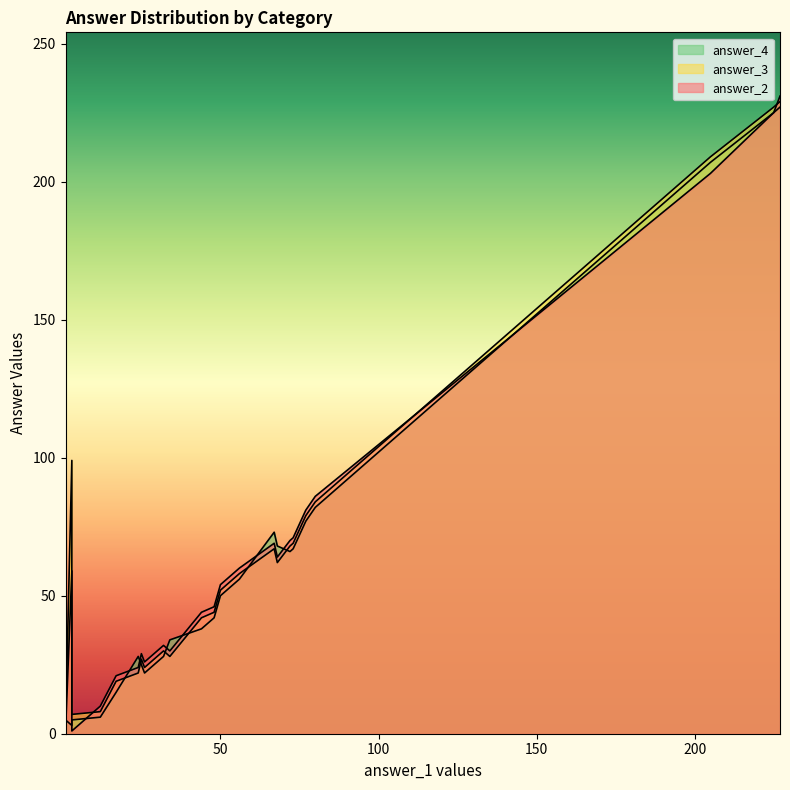

Which has a higher value, 12 or 32?

32